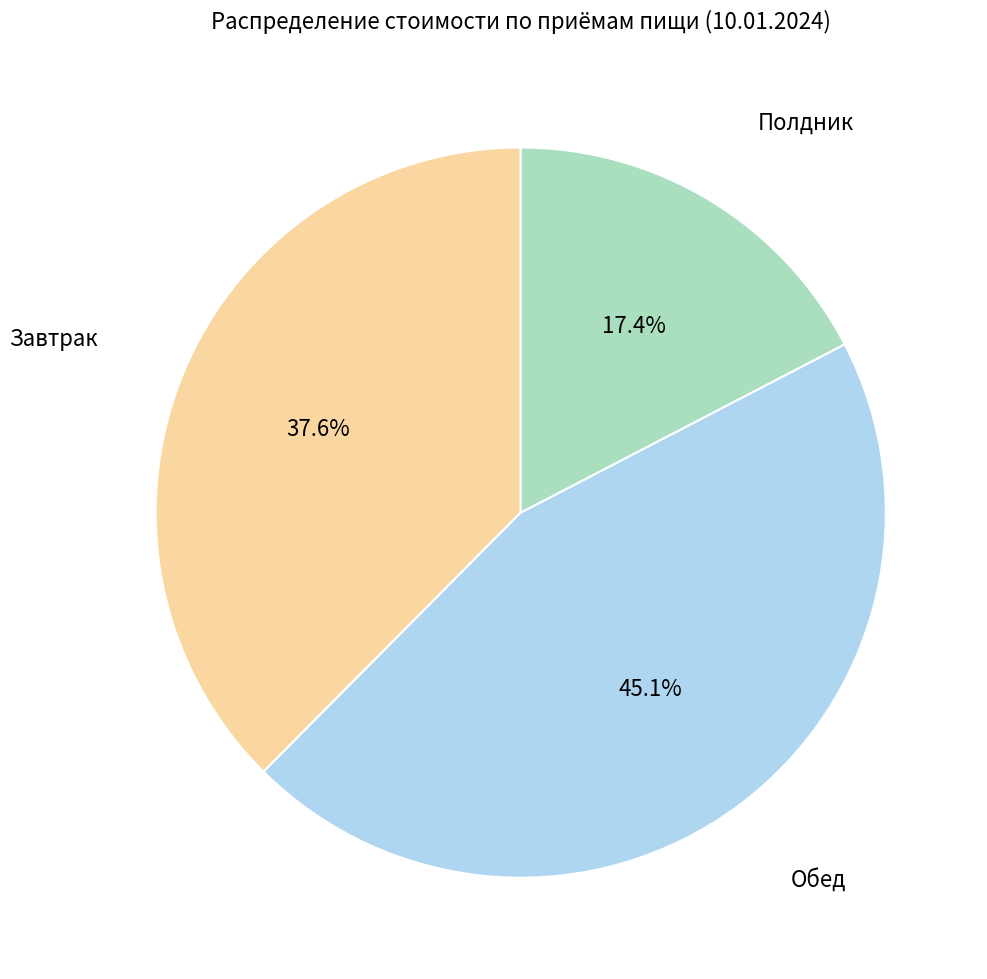

Is there any slice that represents more than half of the pie?

No